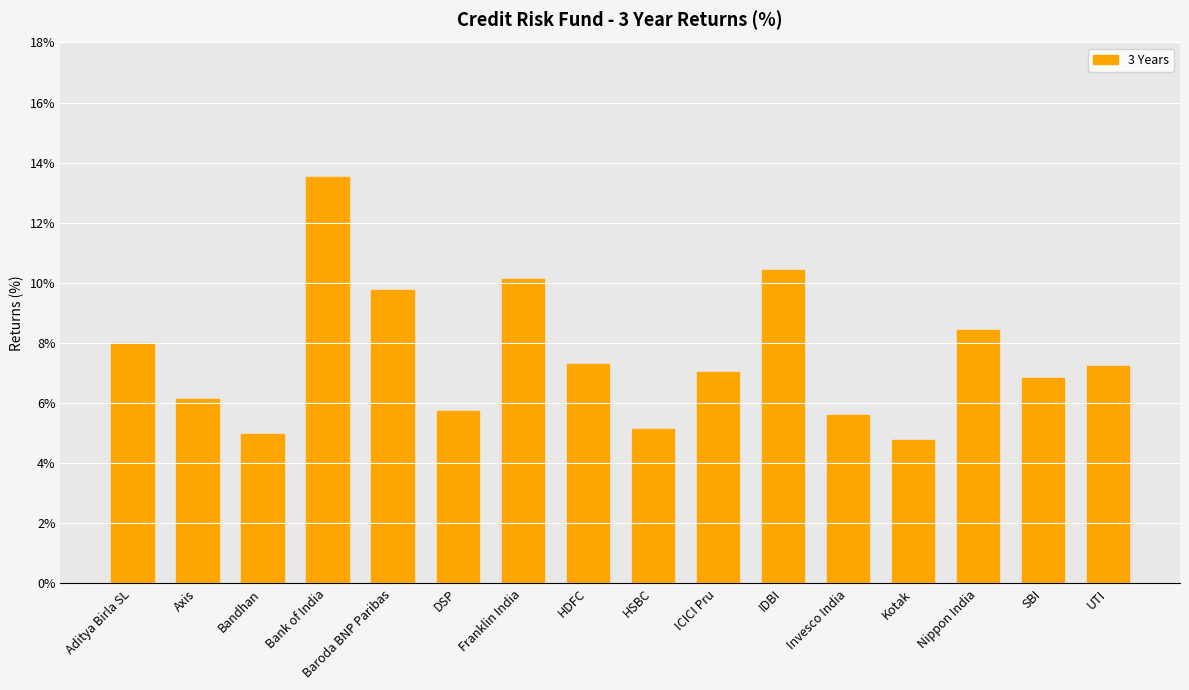

Between Nippon India and Franklin India, which is larger?

Franklin India